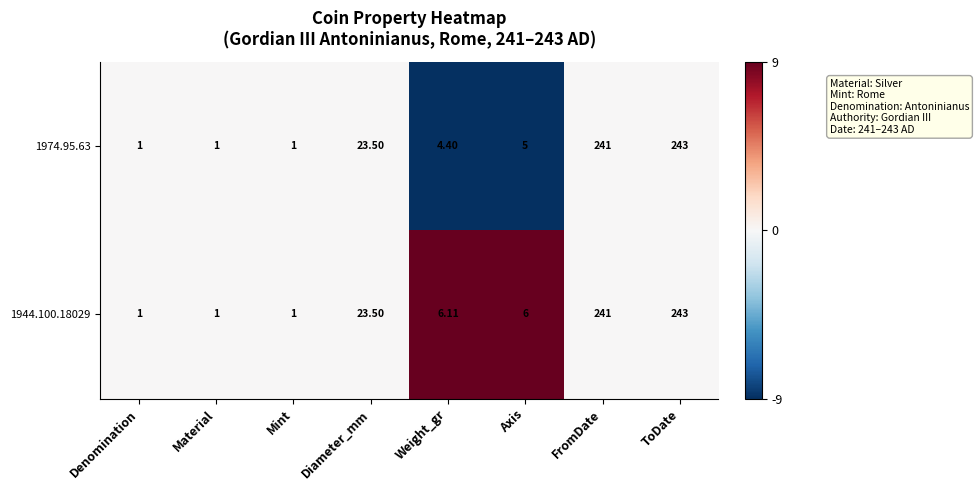

Which series has the largest total across all categories?

1944.100.18029